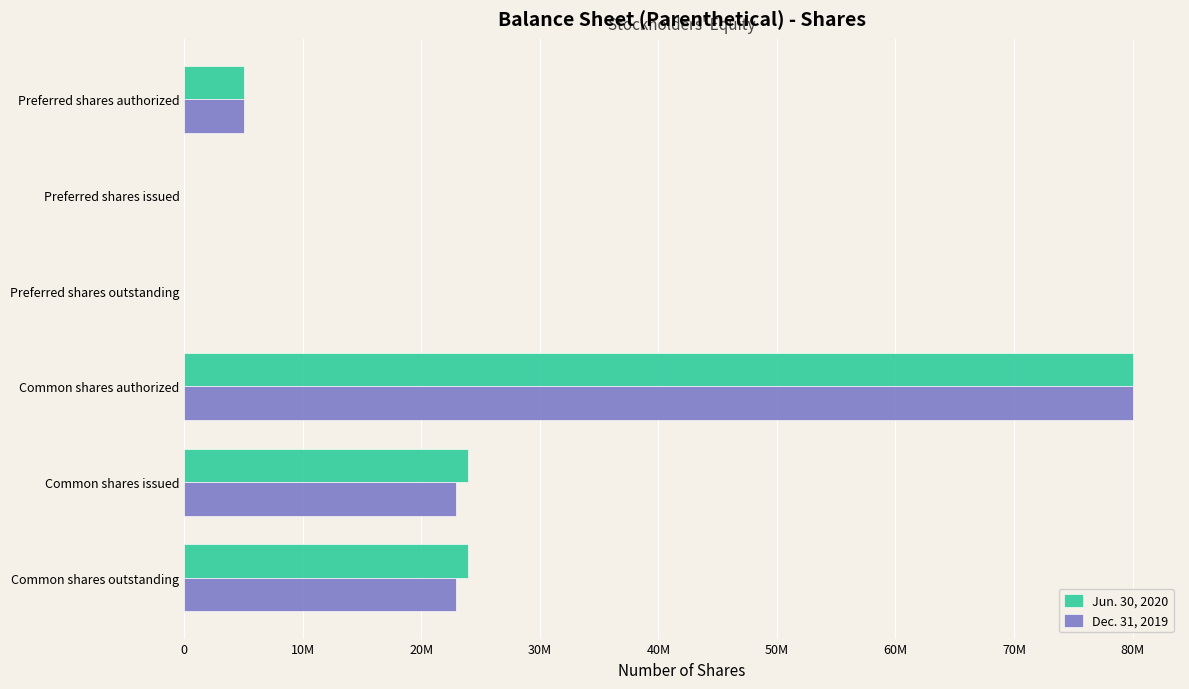

What are all the series names shown in the legend?

Jun. 30, 2020, Dec. 31, 2019